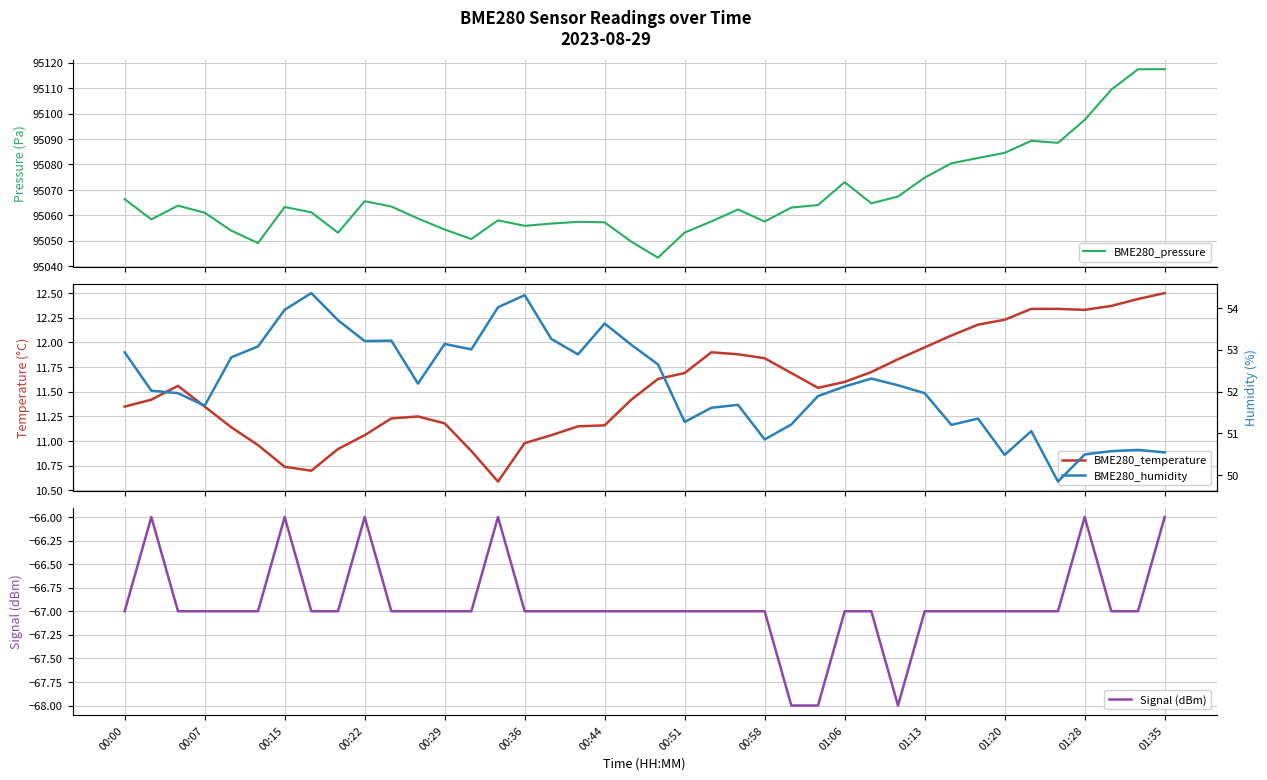

What is the maximum value for Signal (dBm)?

-66